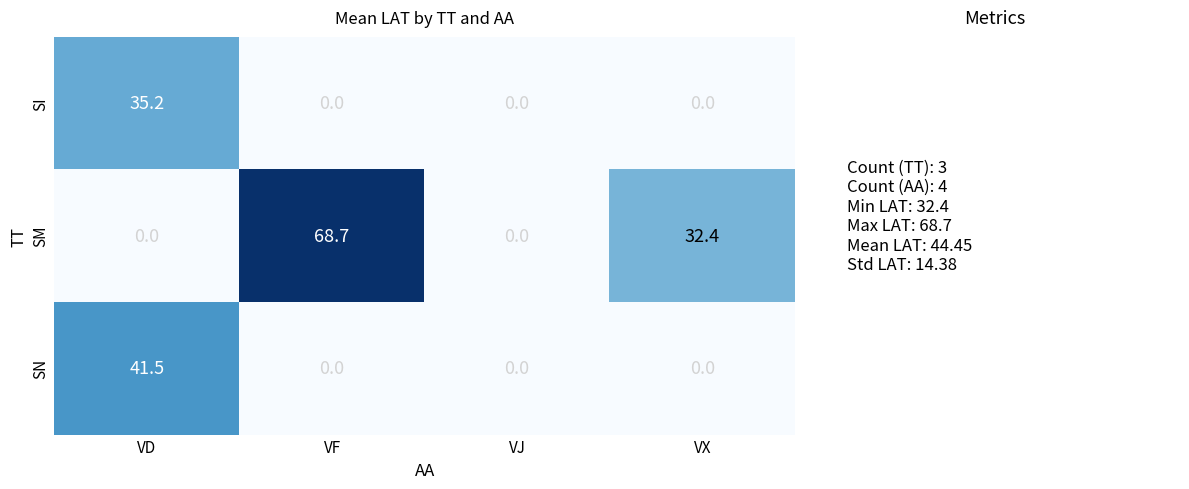

What is the difference between the maximum and minimum values in the SN series?

41.5